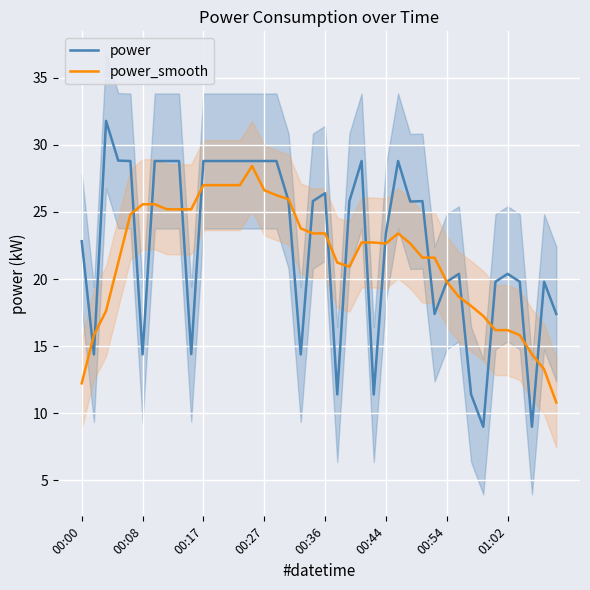

In power, how many points are higher than both neighbors (excluding endpoints)?

8